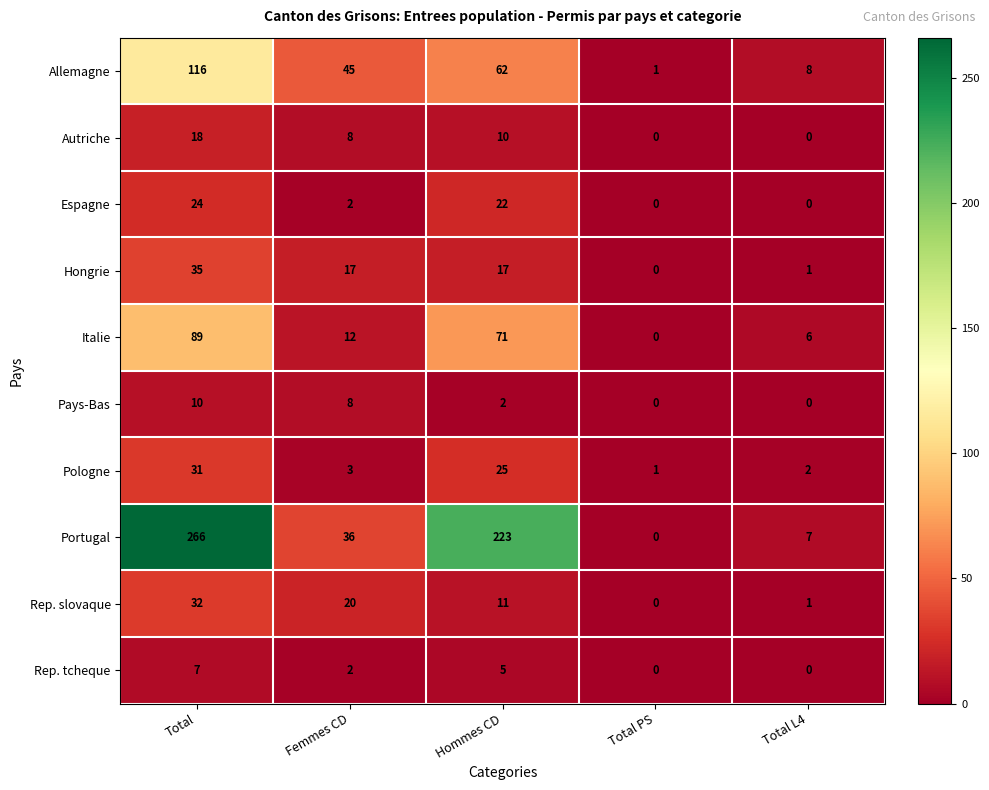

True or false: Rep. tcheque has a value of 3 at Femmes CD.

False